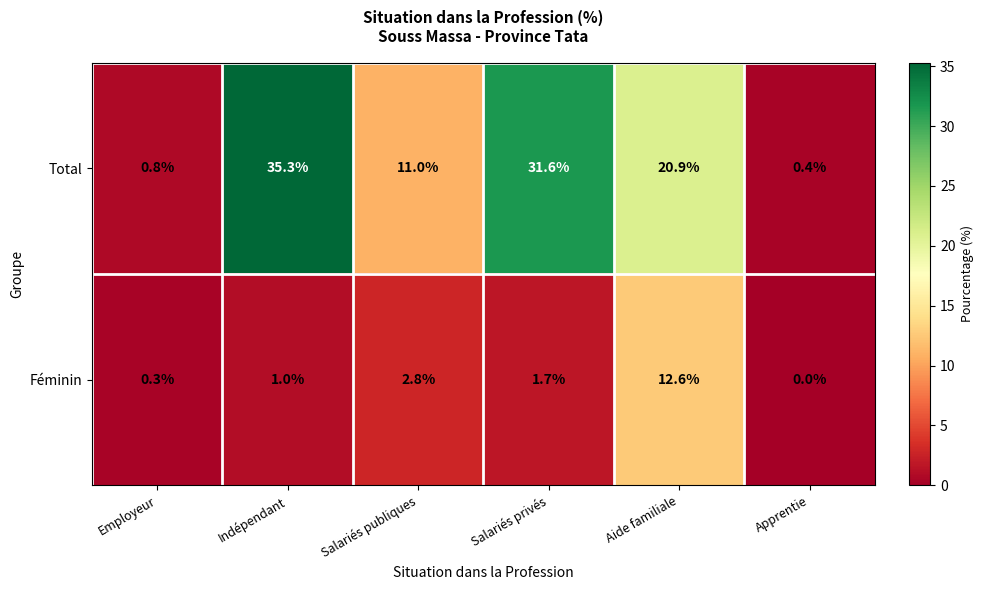

Where does the Total series first go above 20?

Indépendant